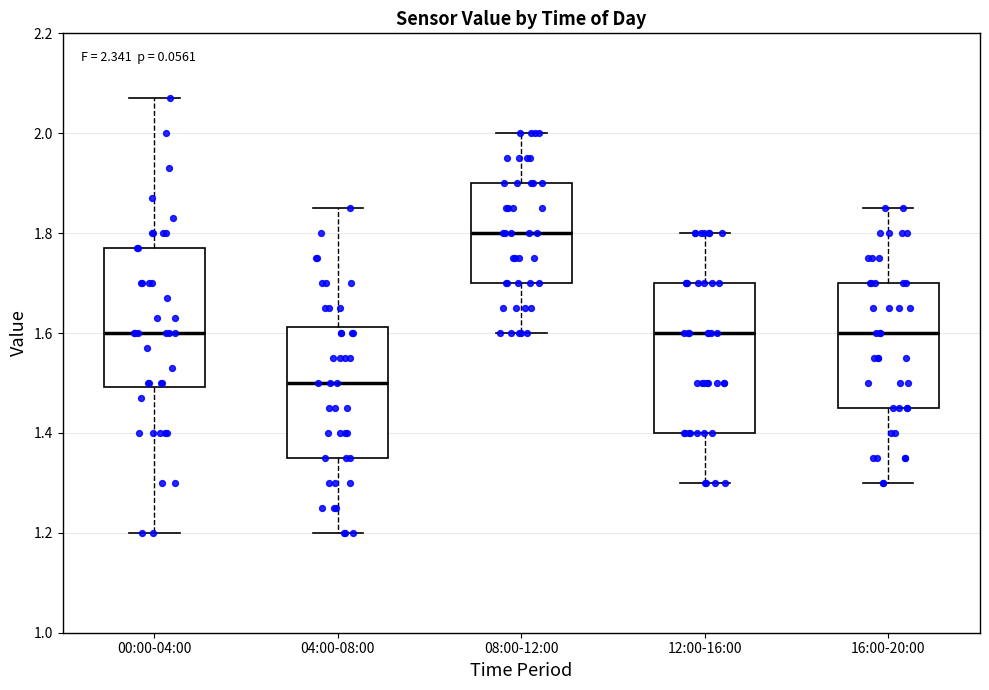

Where does the lower whisker of the box for 12:00-16:00 end on the y-axis? The values are not printed on the chart, so give them approximately, as read against the axis.

1.30